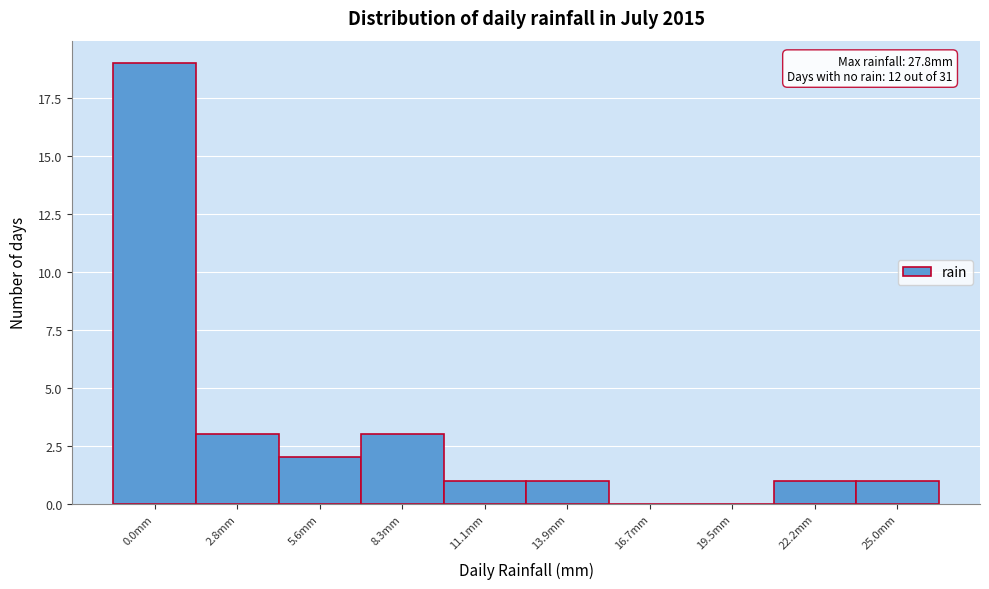

Reading left to right, extract all data points from this chart.

0.0mm=19	2.8mm=3	5.6mm=2	8.3mm=3	11.1mm=1	13.9mm=1	16.7mm=0	19.5mm=0	22.2mm=1	25.0mm=1